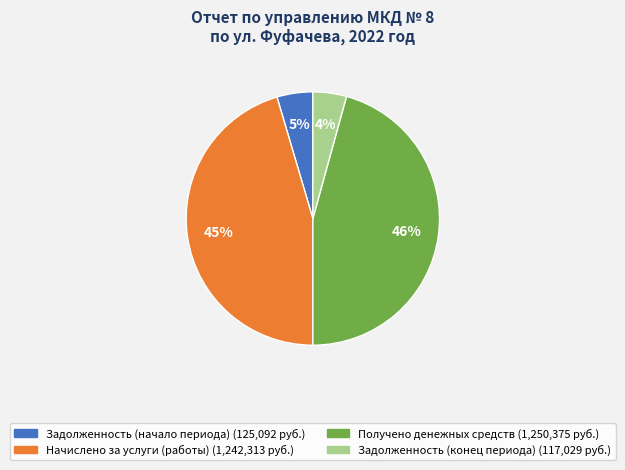

How many slices are in this pie chart?

4